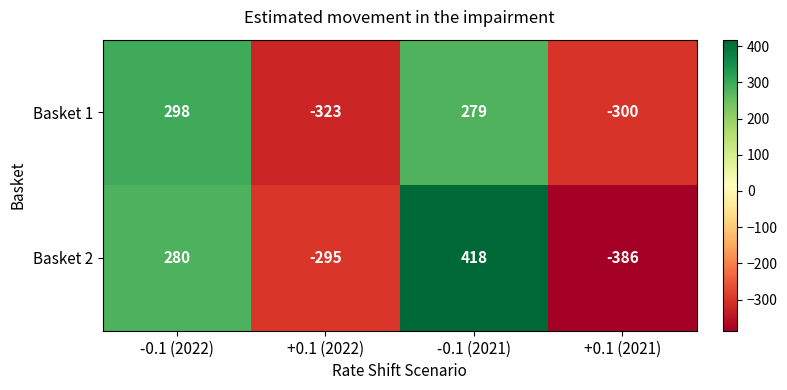

Where is Basket 2 nearest to the value 16?

-0.1 (2022)